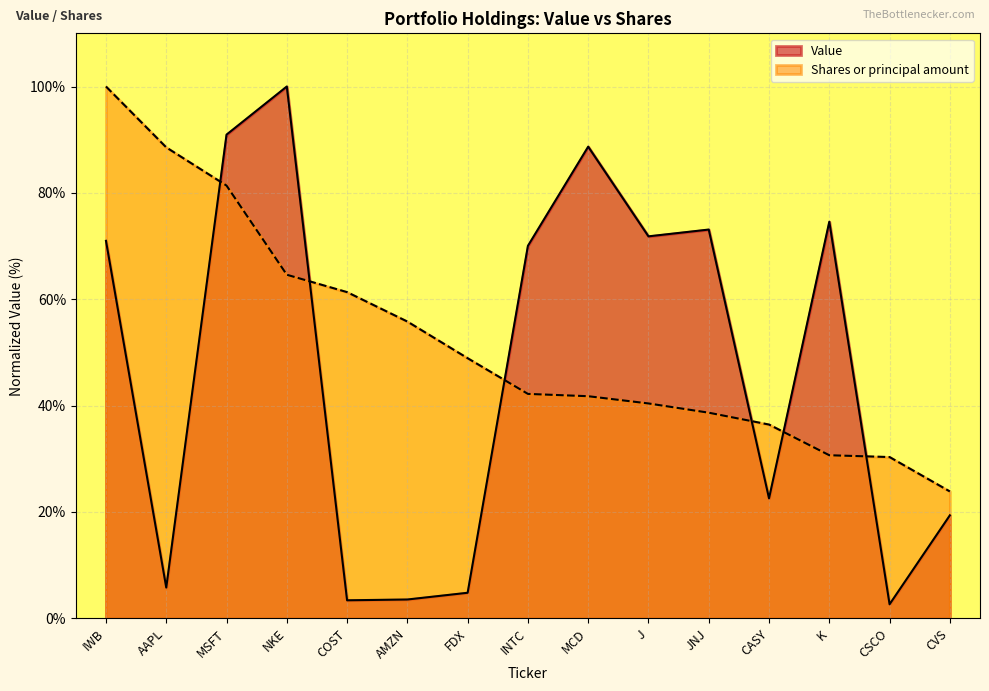

How many intersections are there between Shares or principal amount and Value?

6